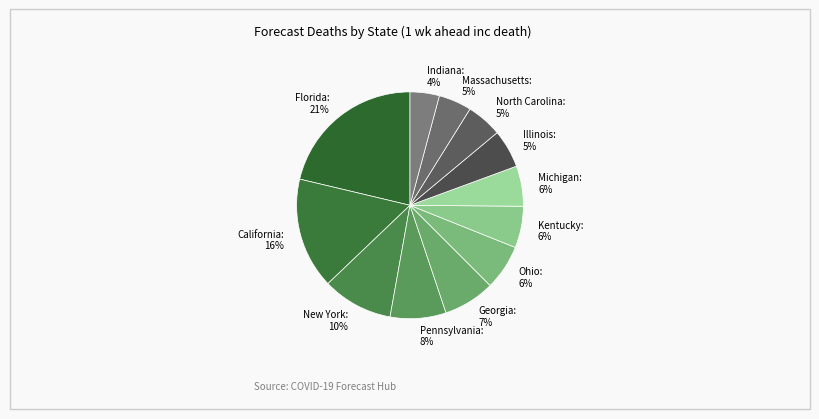

Between Pennsylvania and Kentucky, which is larger?

Pennsylvania